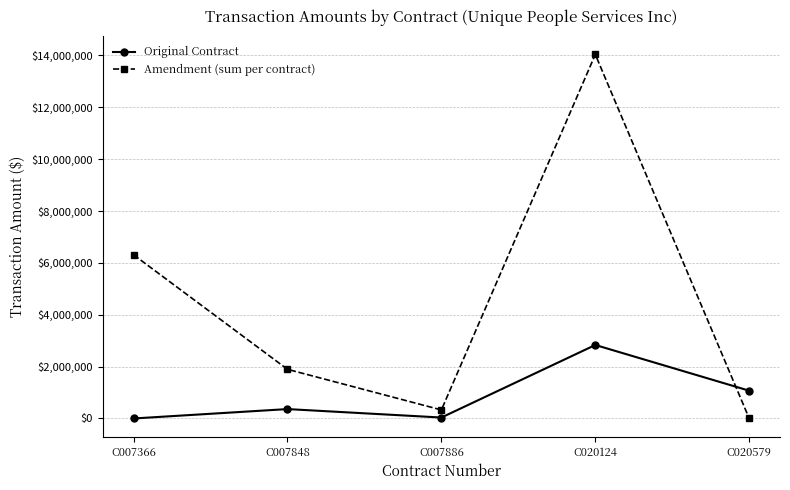

Which series ends up on top after the final intersection of Amendment (sum per contract) and Original Contract?

Original Contract